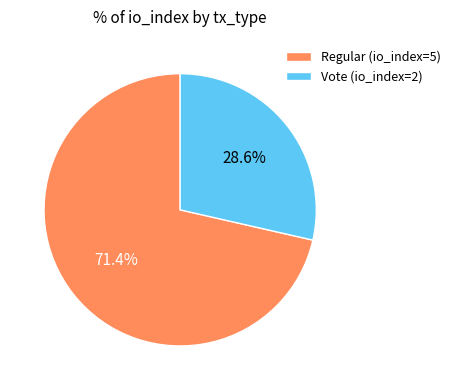

How many slices are in this pie chart?

2